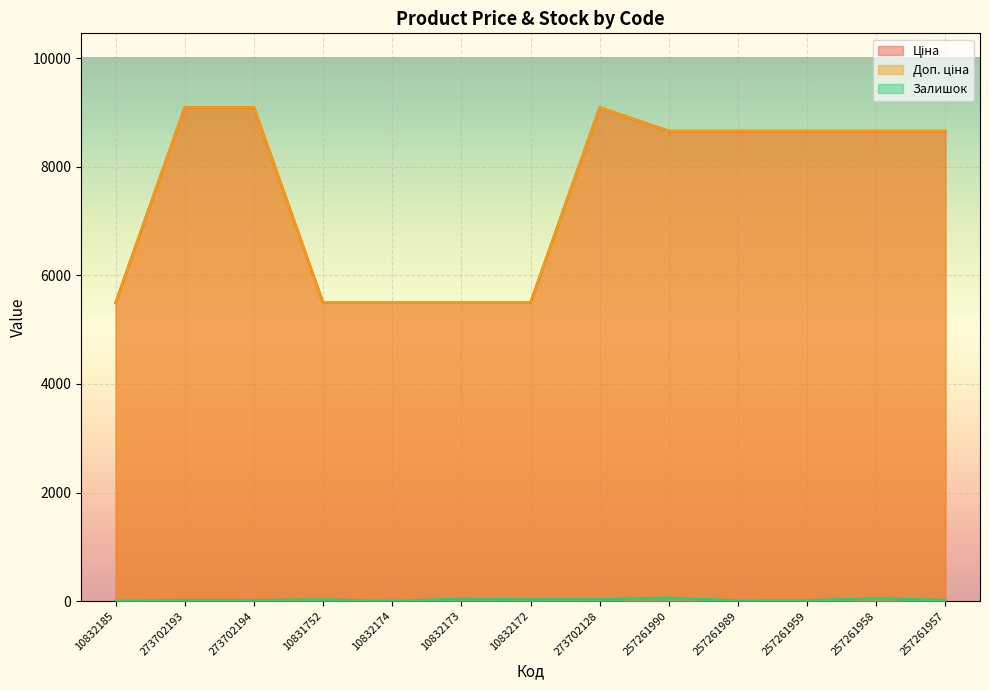

What is the maximum value for Ціна?

9092.0